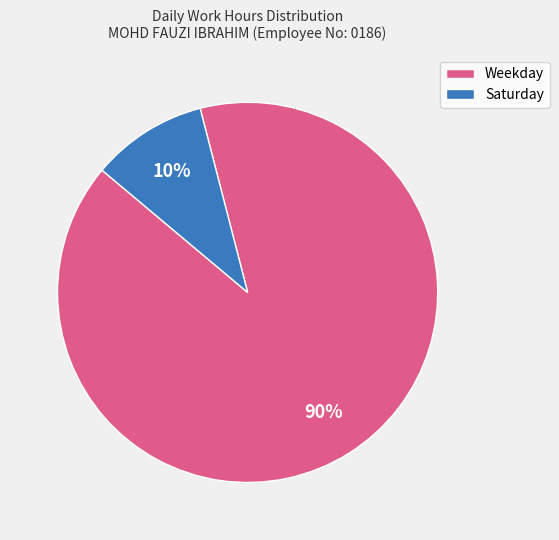

Is there a majority slice in this chart?

Yes